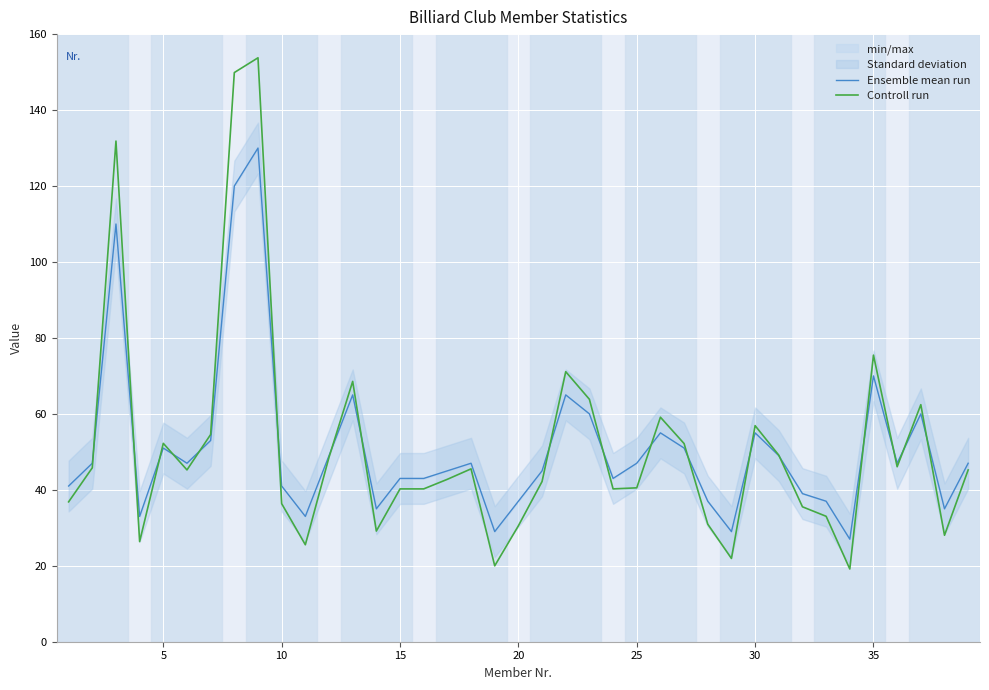

What is the difference between the second highest and minimum values in the Ensemble mean run series?

93.0